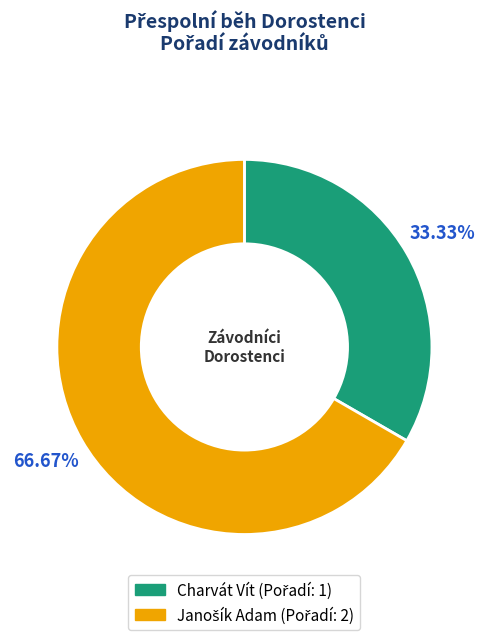

What is the smallest slice in the pie chart?

Charvát Vít